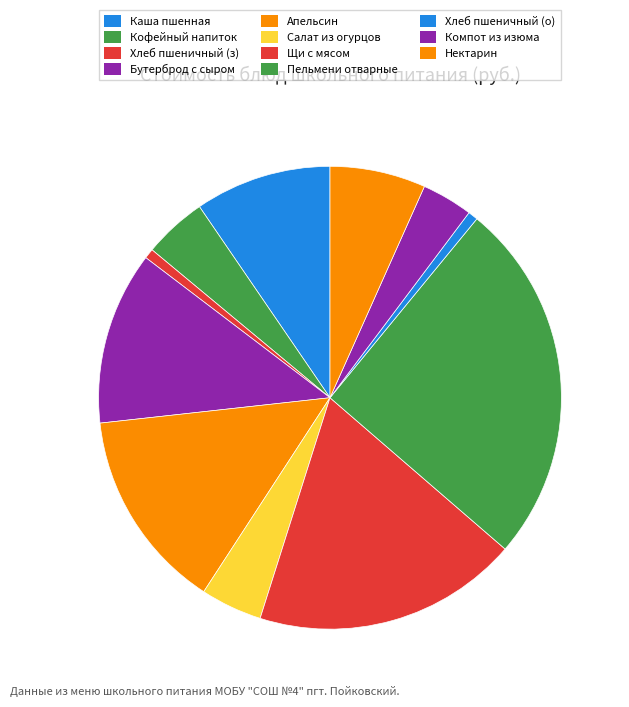

How many segments does this pie chart have?

11